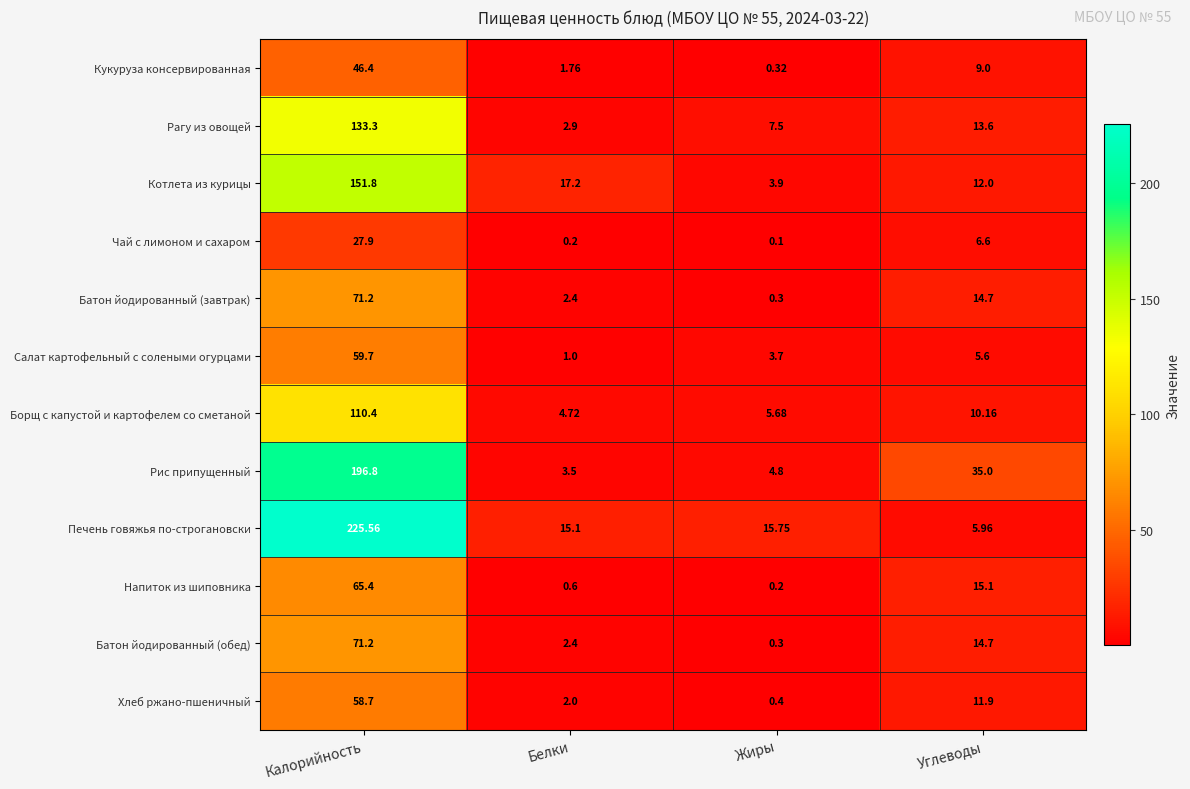

Rank the categories by Рагу из овощей value from lowest to highest.

Белки, Жиры, Углеводы, Калорийность